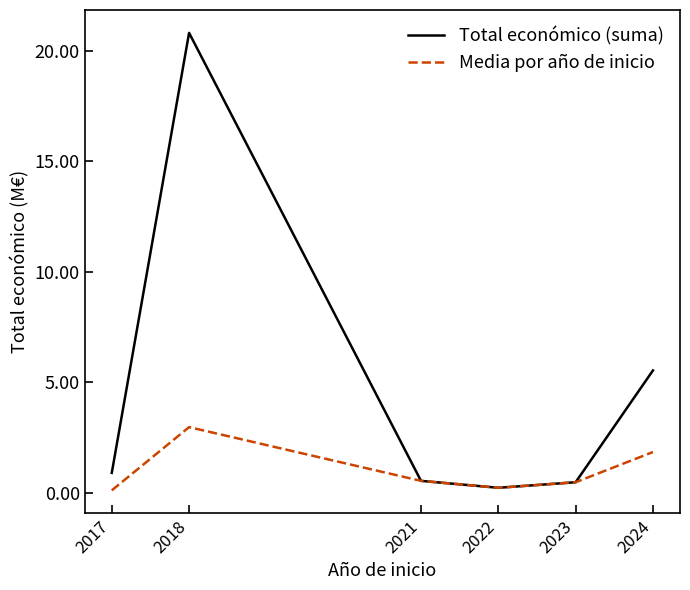

What is the difference between the second highest and minimum values in the Media por año de inicio series?

1733398.9